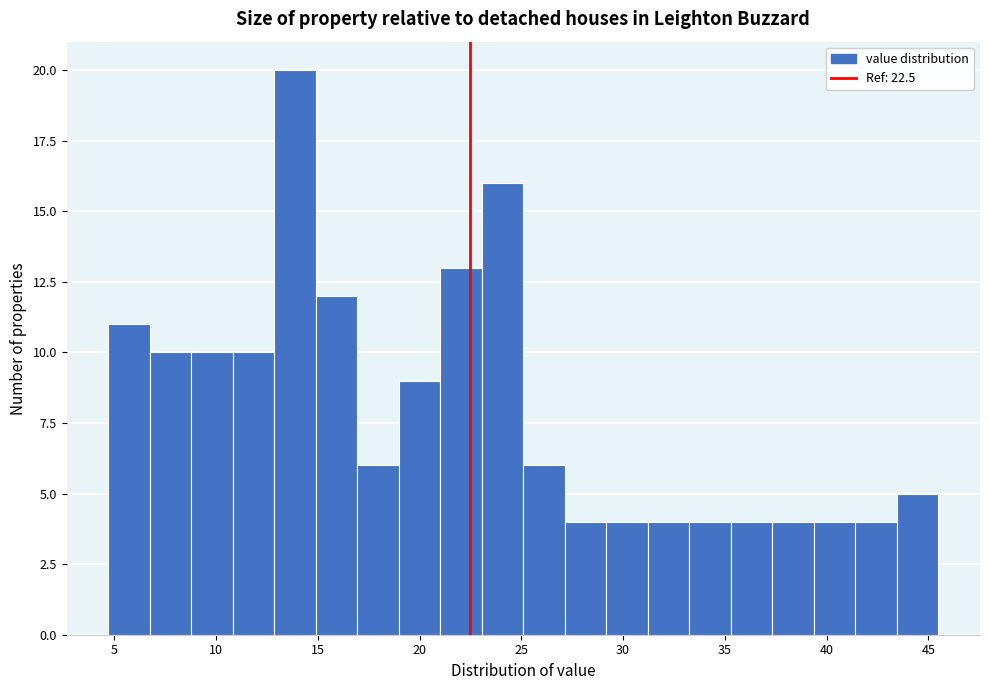

Reading left to right, list every bar in this chart as the range it spans on the x-axis followed by its height. Neither the bar edges nor the heights are printed on the chart, so give them approximately, as read against the axes.

4.5 to 6.5: 11
6.5 to 9.0: 10
9.0 to 11.0: 10
11.0 to 13.0: 10
13.0 to 15.0: 20
15.0 to 17.0: 12
17.0 to 19.0: 6
19.0 to 21.0: 9
21.0 to 23.0: 13
23.0 to 25.0: 16
25.0 to 27.0: 6
27.0 to 29.0: 4
29.0 to 31.0: 4
31.0 to 33.5: 4
33.5 to 35.5: 4
35.5 to 37.5: 4
37.5 to 39.5: 4
39.5 to 41.5: 4
41.5 to 43.5: 4
43.5 to 45.5: 5